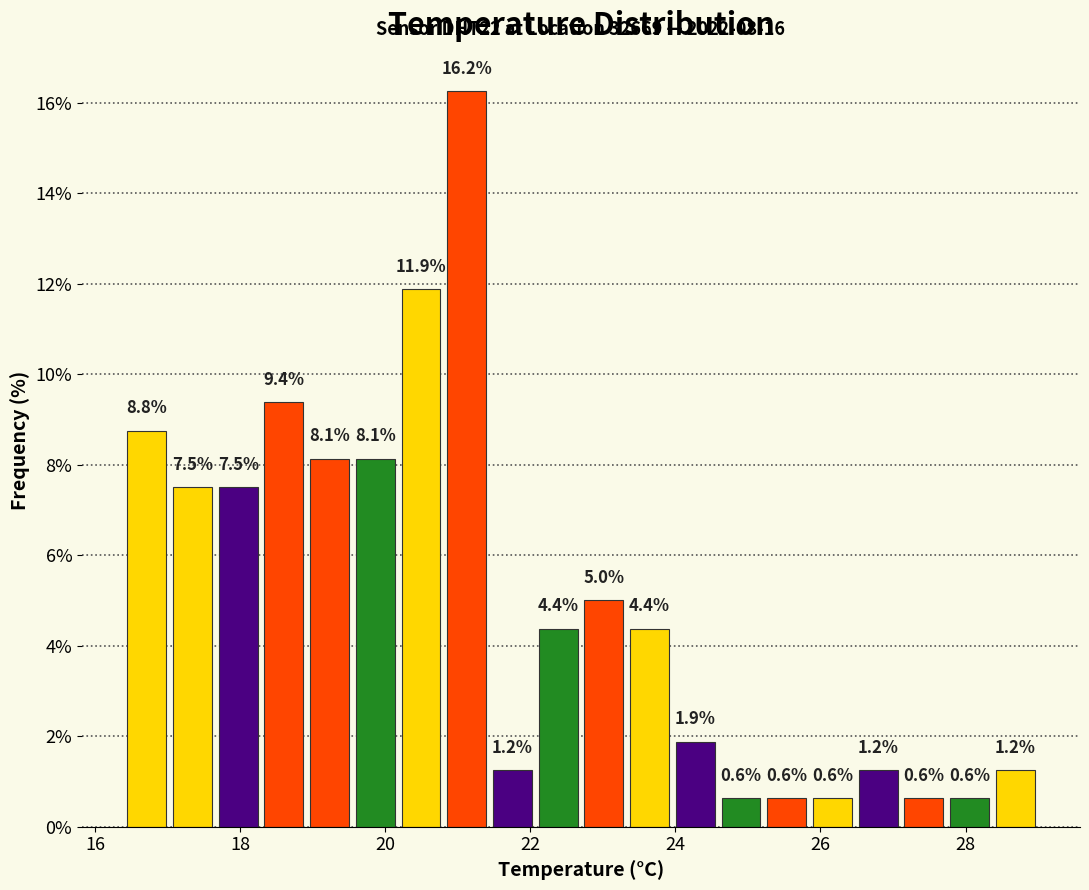

Around what value on the x-axis is the tallest bar? Give the approximate position of its centre, as read against the axis.

21.2